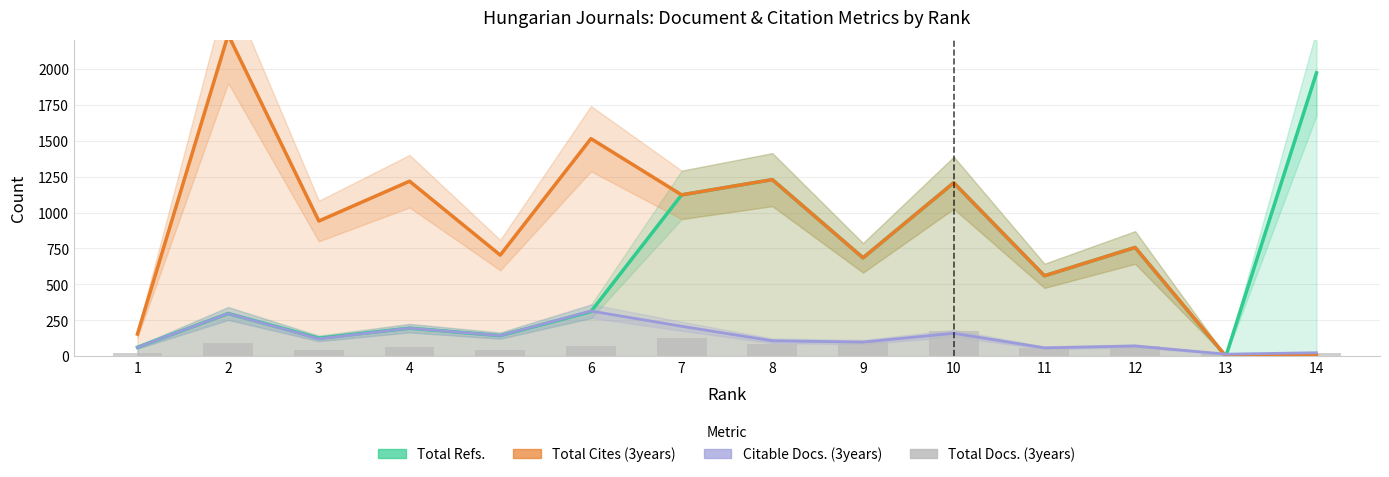

Reading left to right, extract all data points from this chart.

Total Refs.: 1=63	2=298	3=126	4=196	5=144	6=311	7=1123	8=1229	9=685	10=1207	11=560	12=757	13=0	14=1972
Total Cites (3years): 1=155	2=2237	3=941	4=1218	5=704	6=1514	7=1123	8=1229	9=685	10=1207	11=560	12=757	13=2	14=8
Citable Docs. (3years): 1=63	2=298	3=122	4=196	5=144	6=315	7=209	8=108	9=99	10=160	11=59	12=72	13=15	14=25
Total Docs. (3years): 1=20	2=90	3=45	4=65	5=44	6=74	7=128	8=84	9=99	10=176	11=59	12=74	13=15	14=25